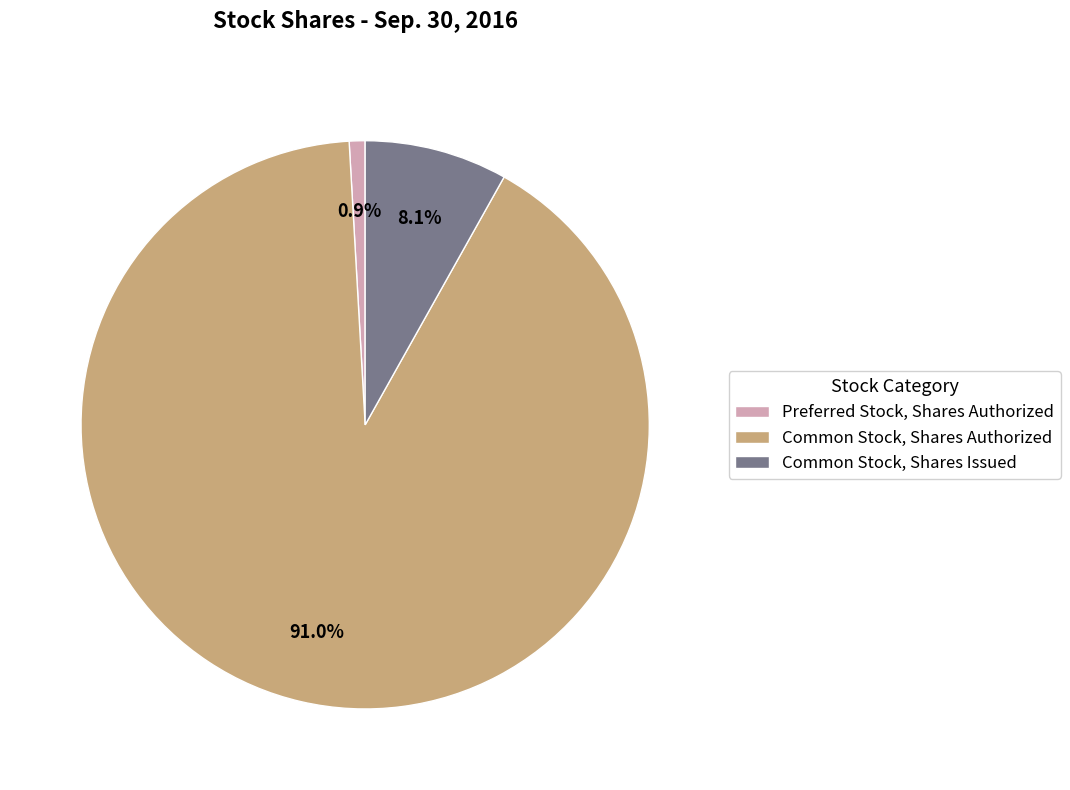

Which has a higher value, Common Stock, Shares Issued or Common Stock, Shares Authorized?

Common Stock, Shares Authorized